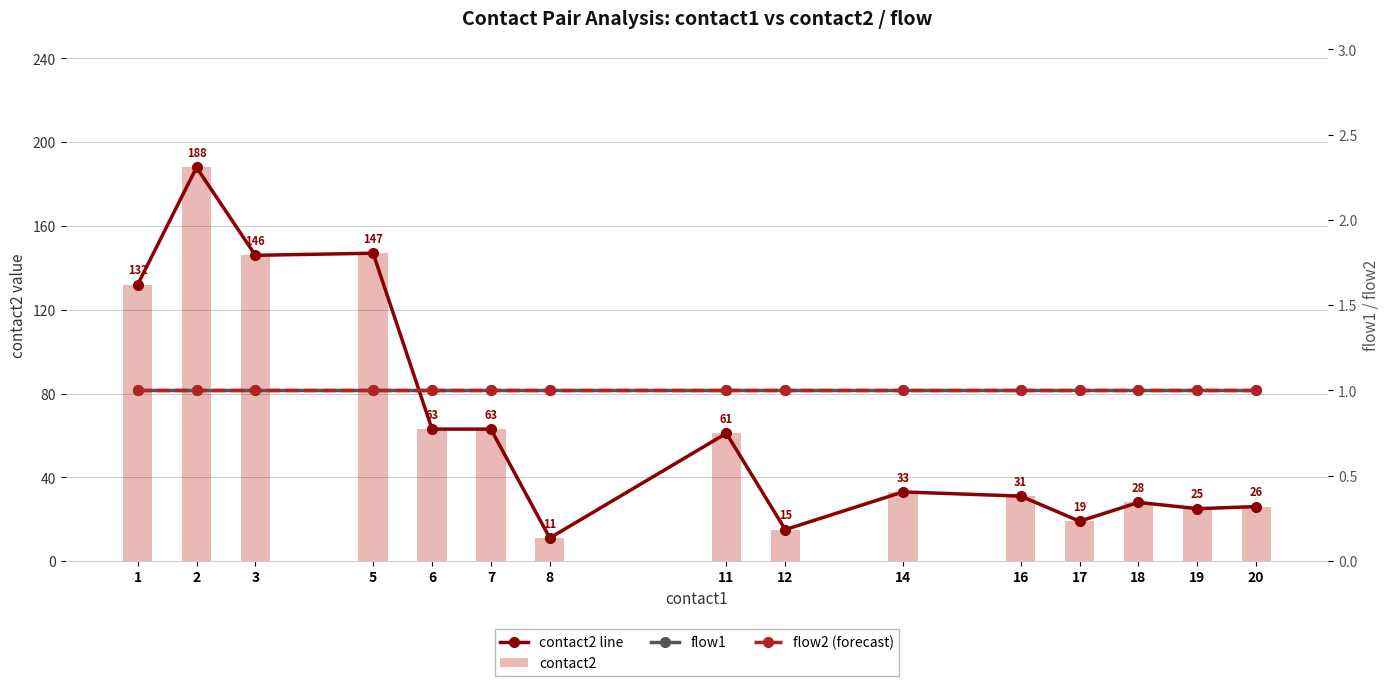

What is the value of the contact2 bar at the 1st from the left?

132